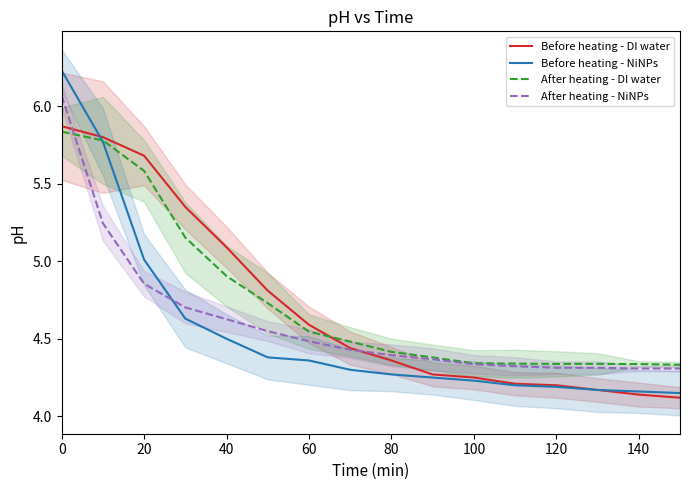

The After heating - DI water series shows 5.6 at 20. True or false?

True